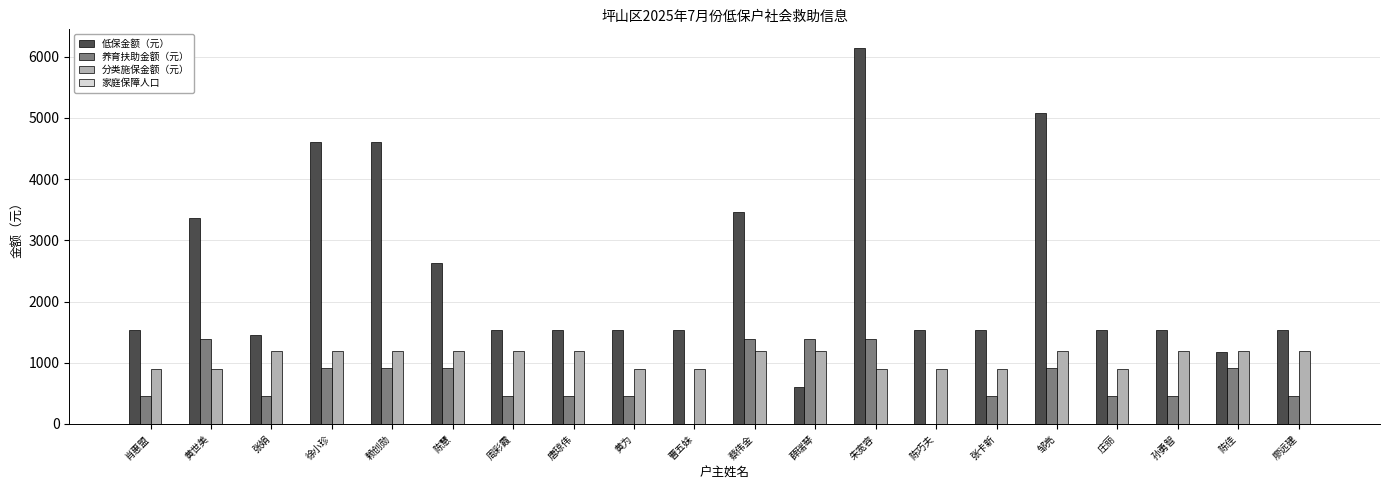

Between 周彩霞 and 张卡新, which series saw the biggest shift?

分类施保金额（元）